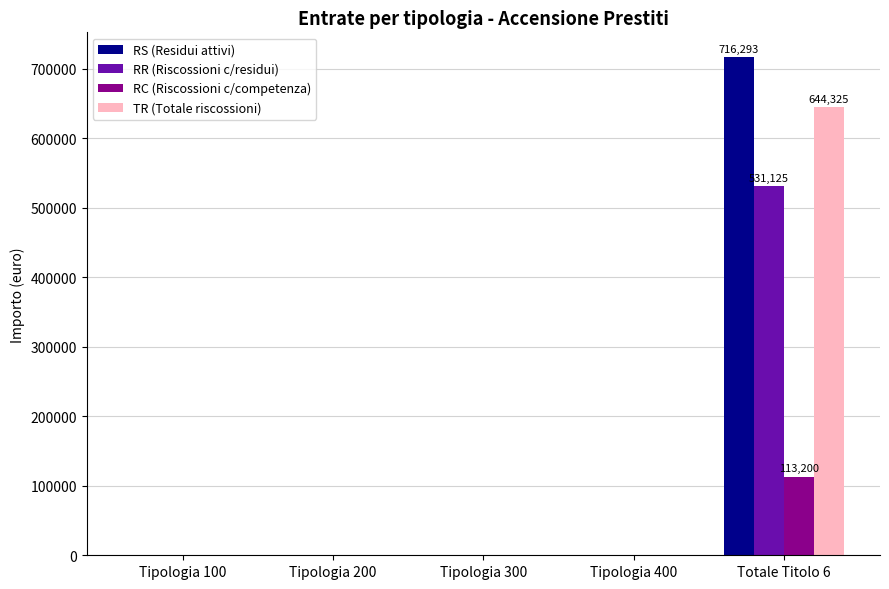

Are the bars grouped side by side (vs. stacked)?

Yes